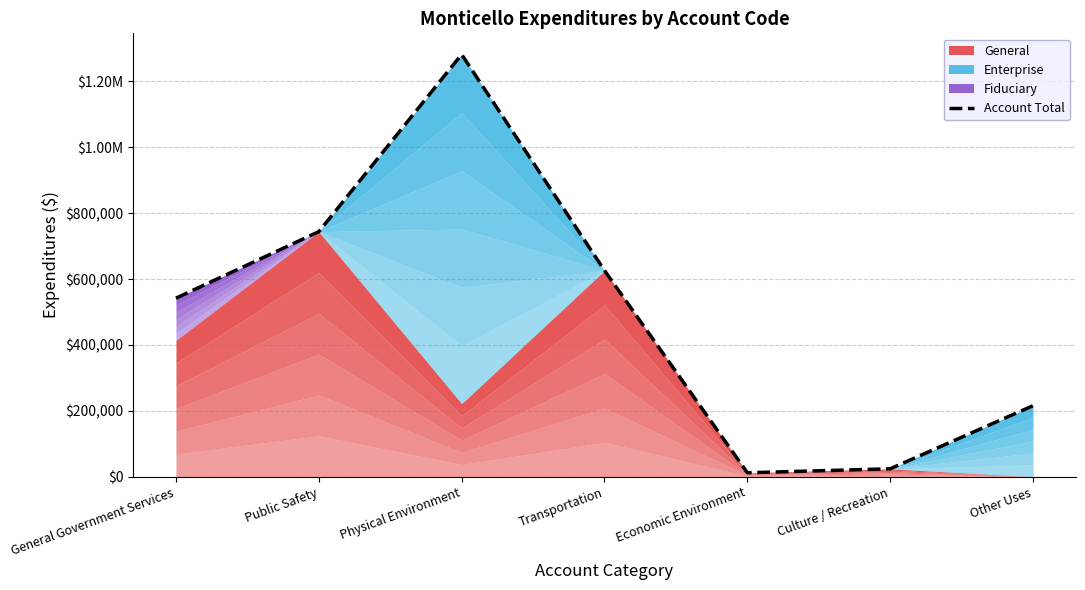

Rank the categories by value from highest to lowest.

Physical Environment, Public Safety, Transportation, General Government Services, Other Uses, Culture / Recreation, Economic Environment